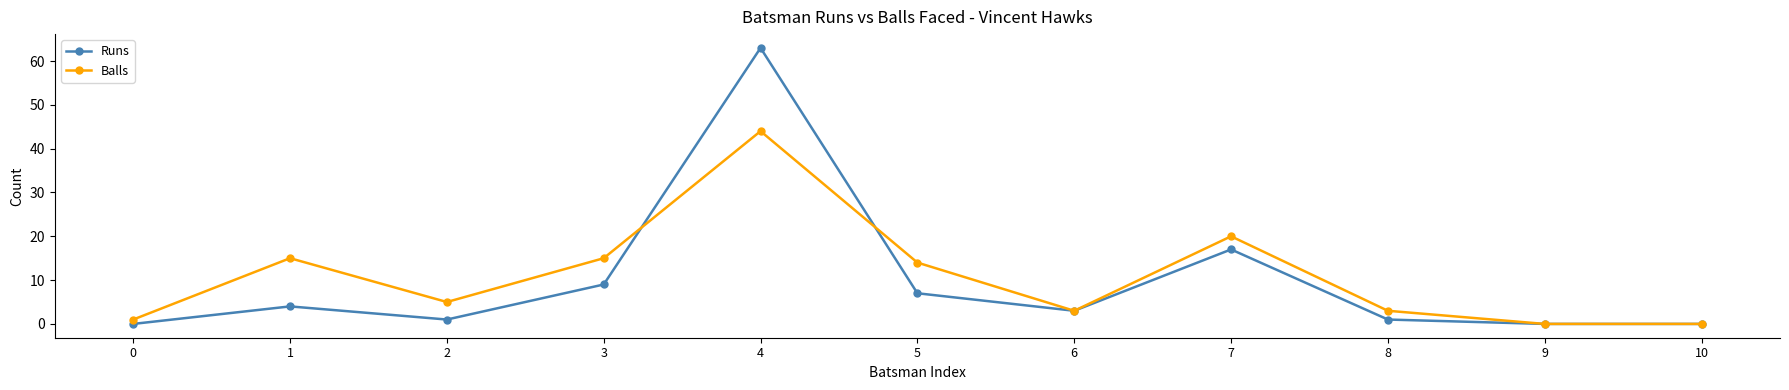

Count the number of data series in this chart.

2